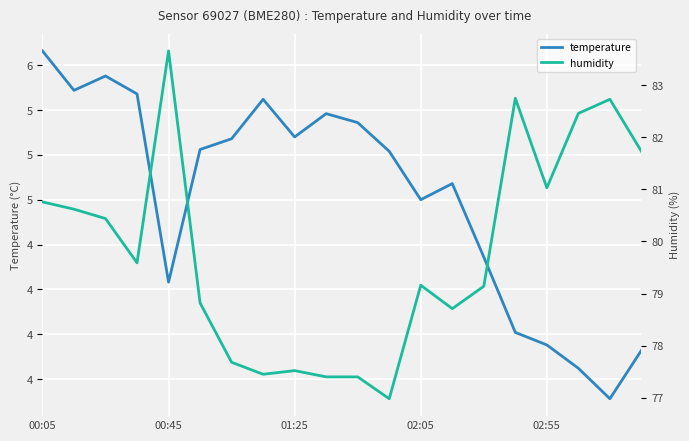

Reading right to left, what are all the values shown in this chart?

temperature: 3.9	3.6	3.8	3.9	4.0	4.4	4.8	4.8	5.0	5.2	5.2	5.1	5.3	5.1	5.0	4.3	5.3	5.4	5.4	5.6
humidity: 81.7	82.7	82.5	81.0	82.8	79.1	78.7	79.2	77.0	77.4	77.4	77.5	77.5	77.7	78.8	83.7	79.6	80.4	80.6	80.8